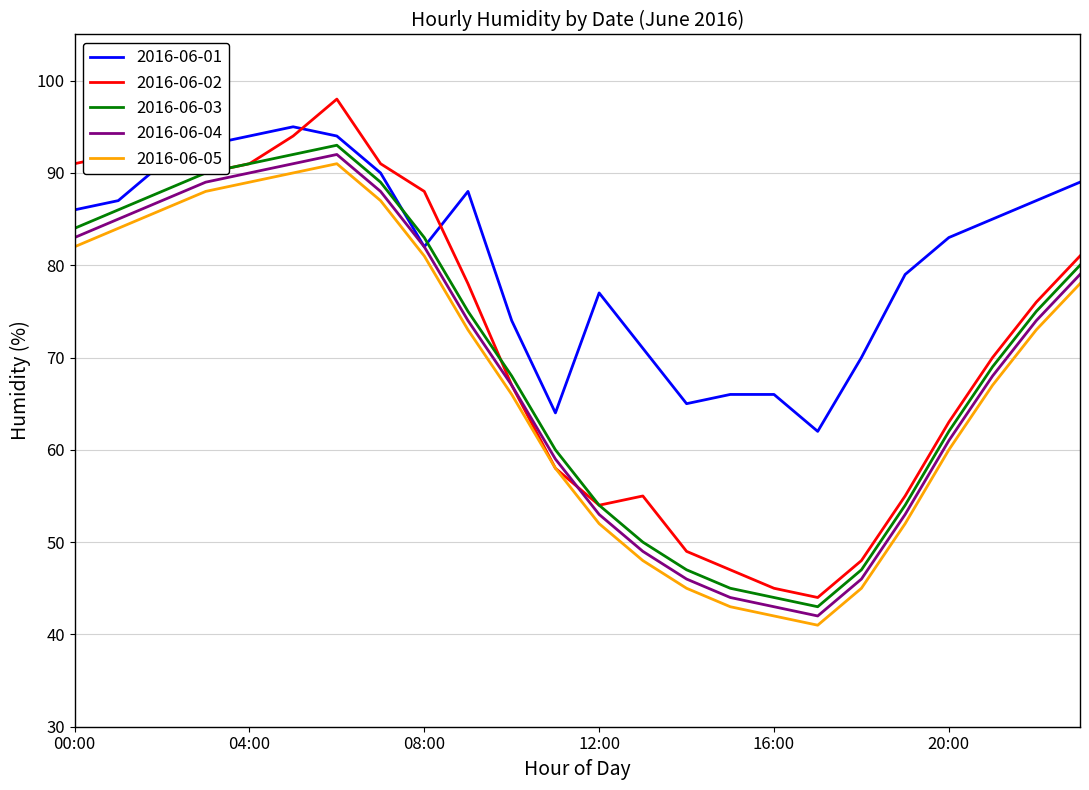

Does the chart have visible grid lines?

Yes